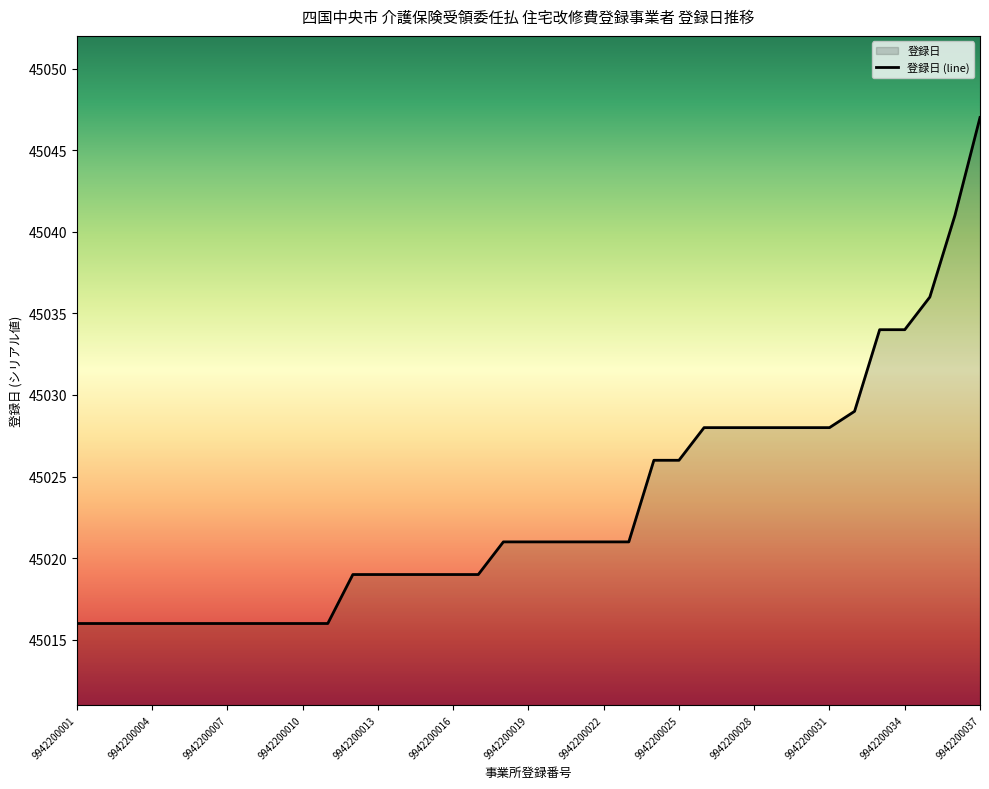

Reading right to left, transcribe all the data shown in this chart.

45047	45041	45036	45034	45034	45029	45028	45028	45028	45028	45028	45028	45026	45026	45021	45021	45021	45021	45021	45021	45019	45019	45019	45019	45019	45019	45016	45016	45016	45016	45016	45016	45016	45016	45016	45016	45016